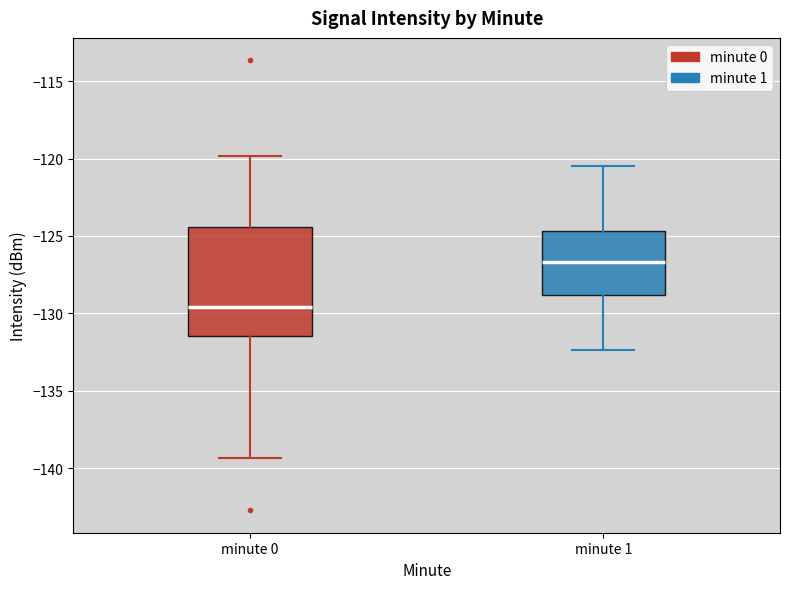

Where does the lower whisker of the box for minute 1 end on the y-axis? The values are not printed on the chart, so give them approximately, as read against the axis.

-132.5